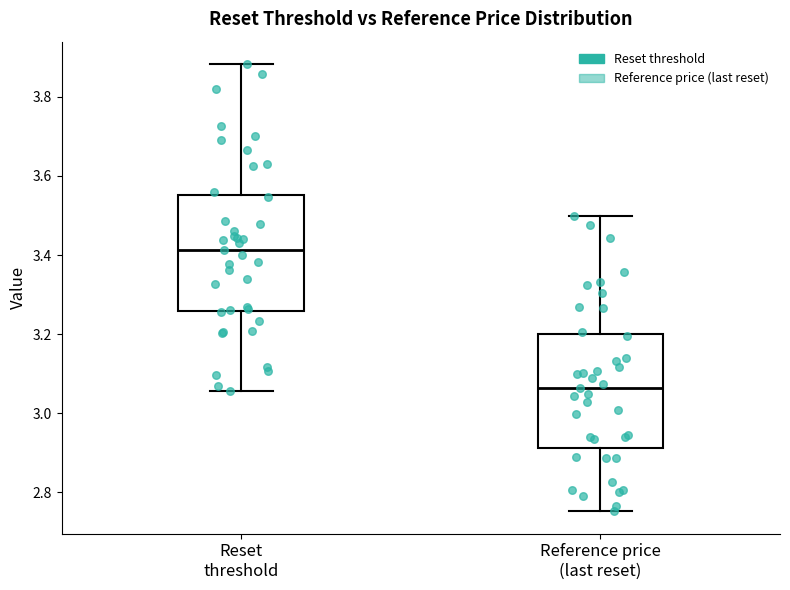

Reading left to right, read every box against the y-axis: the position of its median line, the range the box covers, and the ends of its whiskers. The values are not printed on the chart, so give them approximately, as read against the axis.

Reset threshold: median 3.42, box 3.26 to 3.56, whiskers 3.06 to 3.88
Reference price (last reset): median 3.06, box 2.92 to 3.20, whiskers 2.76 to 3.50